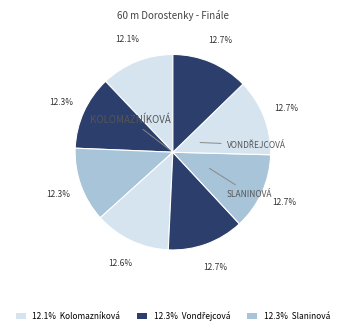

Count the number of slices in the pie.

8